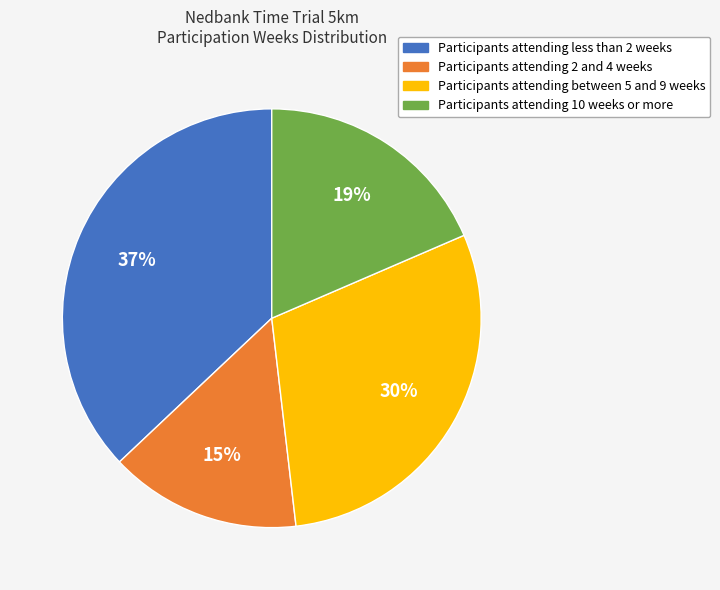

To the nearest percent, what is the difference between the largest and smallest slice percentages?

22%